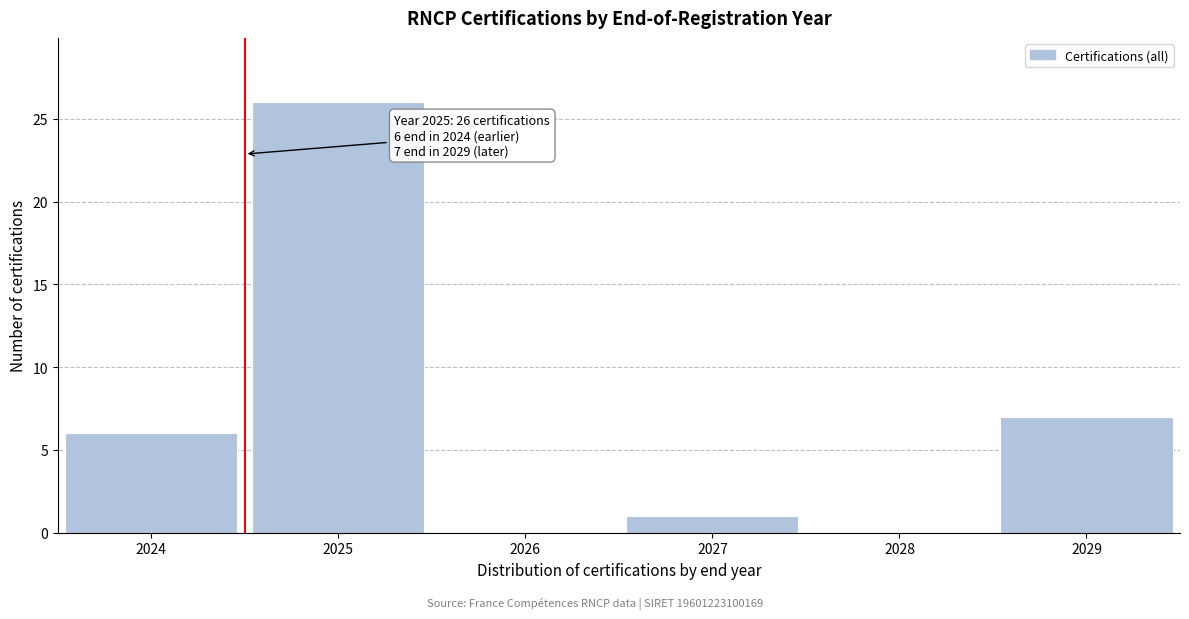

Reading right to left, what are all the values shown in this chart?

2029=7	2028=0	2027=1	2026=0	2025=26	2024=6